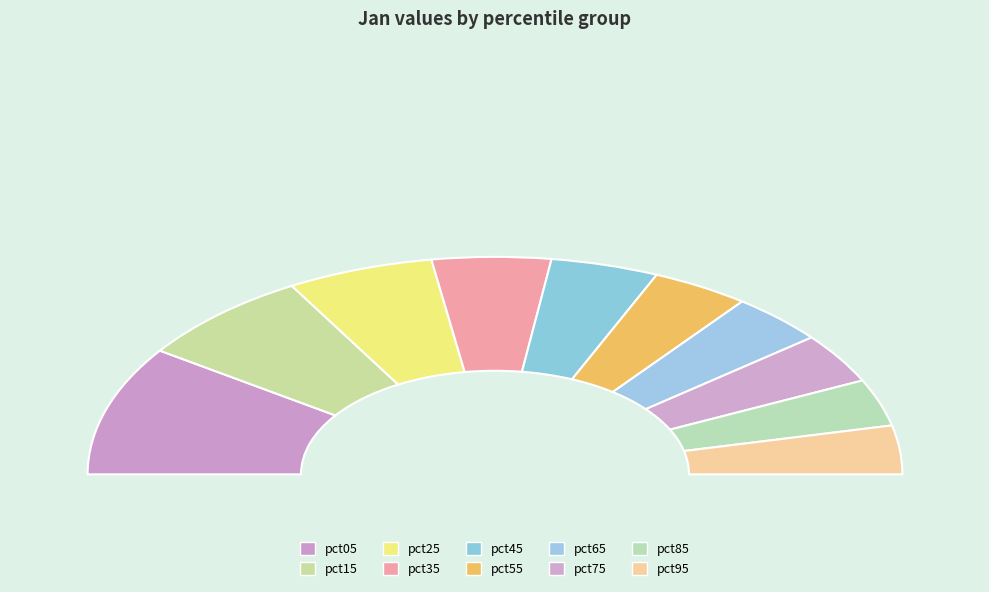

How many slices are in this pie chart?

10